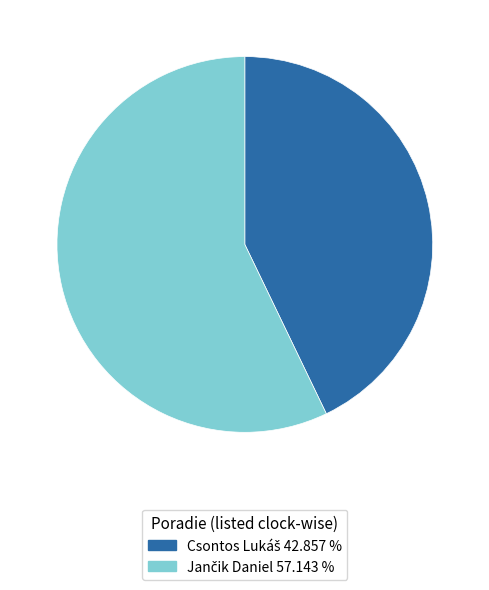

Is there any slice that represents more than half of the pie?

Yes